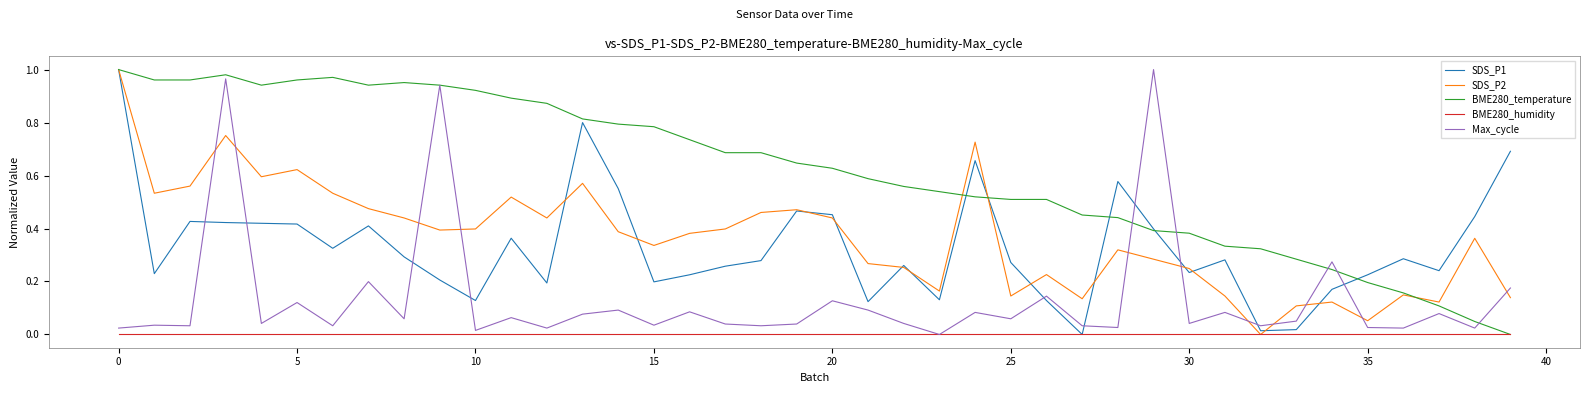

Which series has the largest total across all categories?

BME280_temperature